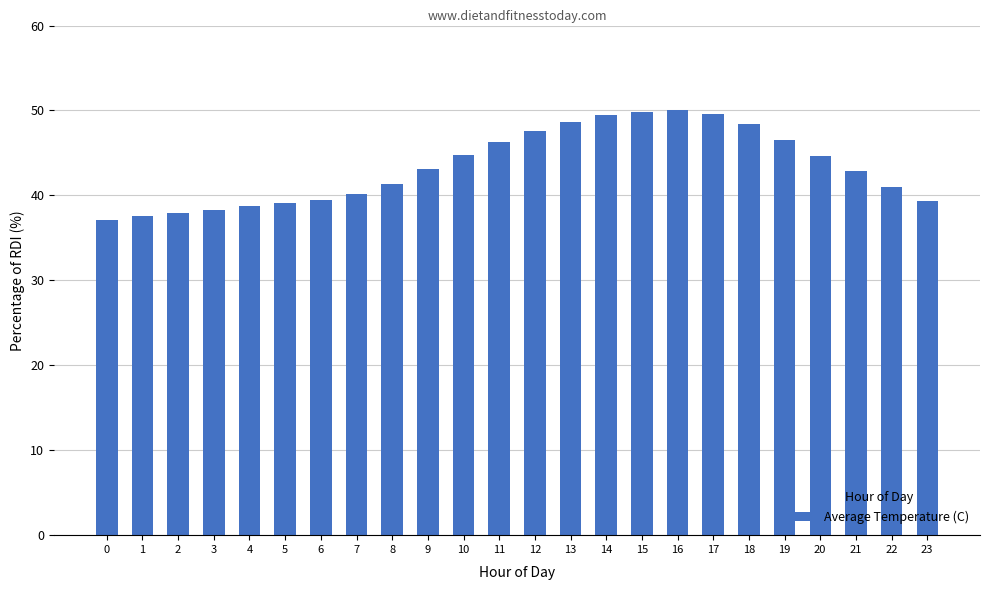

What is the greatest value displayed?

50.0